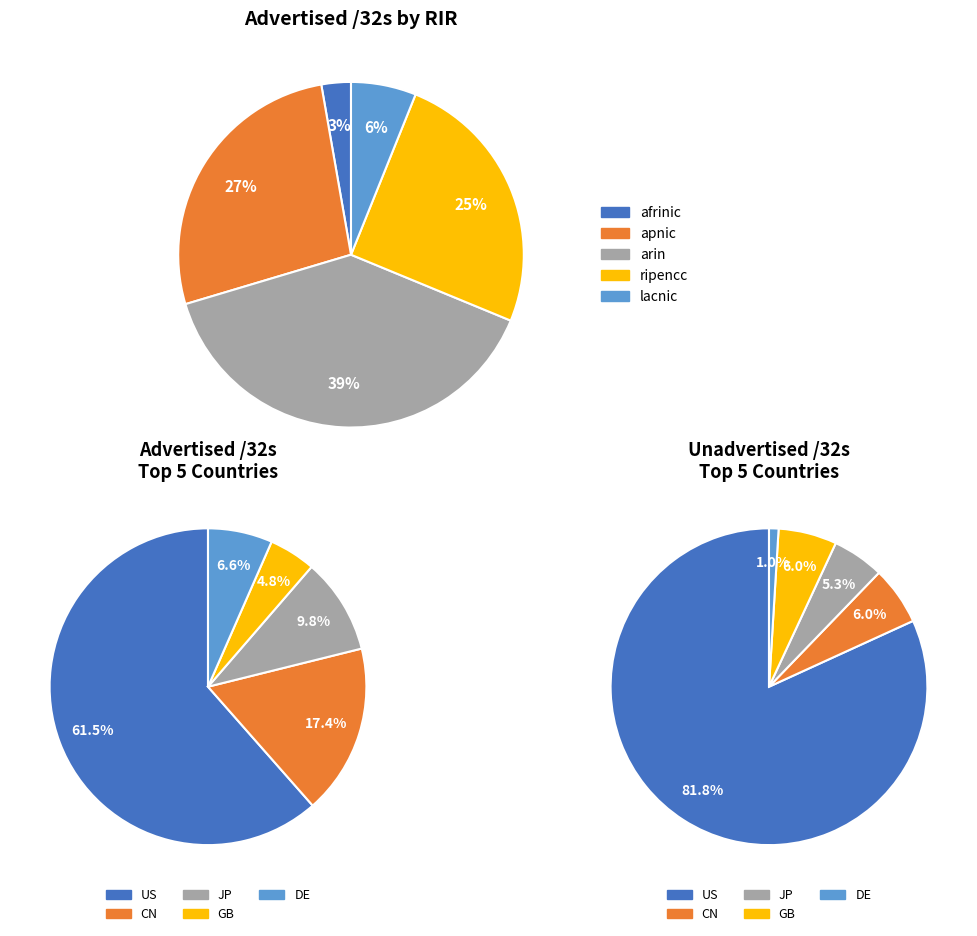

What percentage is the JP slice, to the nearest percent?

5%